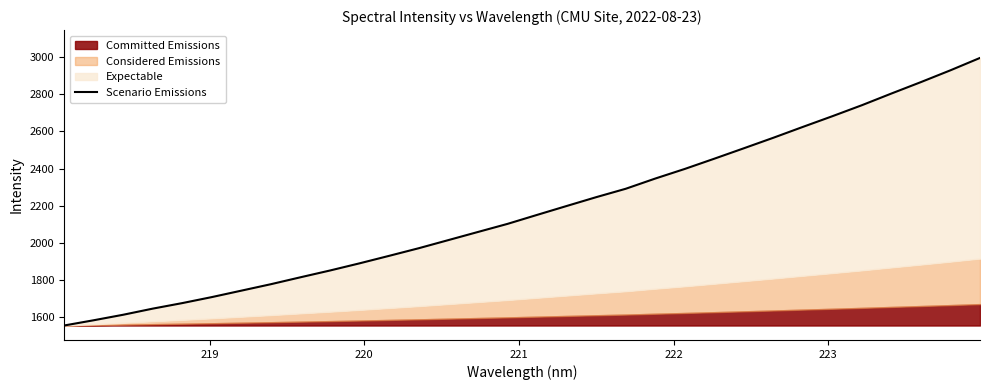

Reading left to right, what are all the values shown in this chart?

1555.5	1583.7	1613.4	1646.3	1676.2	1708.5	1743.2	1778.0	1815.2	1851.7	1890.3	1930.6	1971.5	2015.2	2058.9	2102.4	2150.7	2198.5	2246.0	2291.2	2346.2	2398.0	2453.0	2509.1	2565.7	2624.2	2681.8	2741.0	2803.8	2865.3	2928.8	2995.3